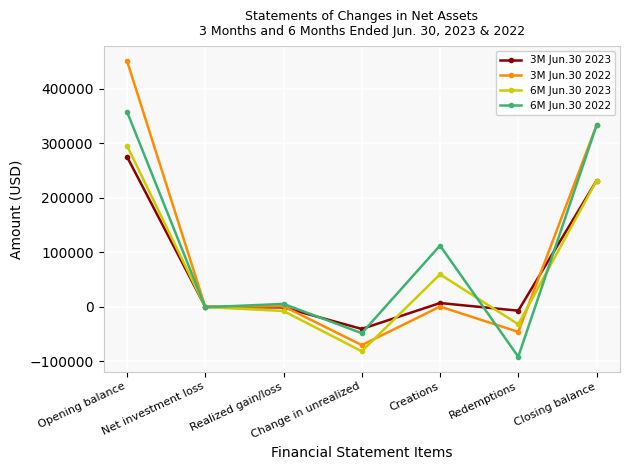

Read the 6M Jun.30 2023 value at Net investment loss, to the nearest 100.

-800